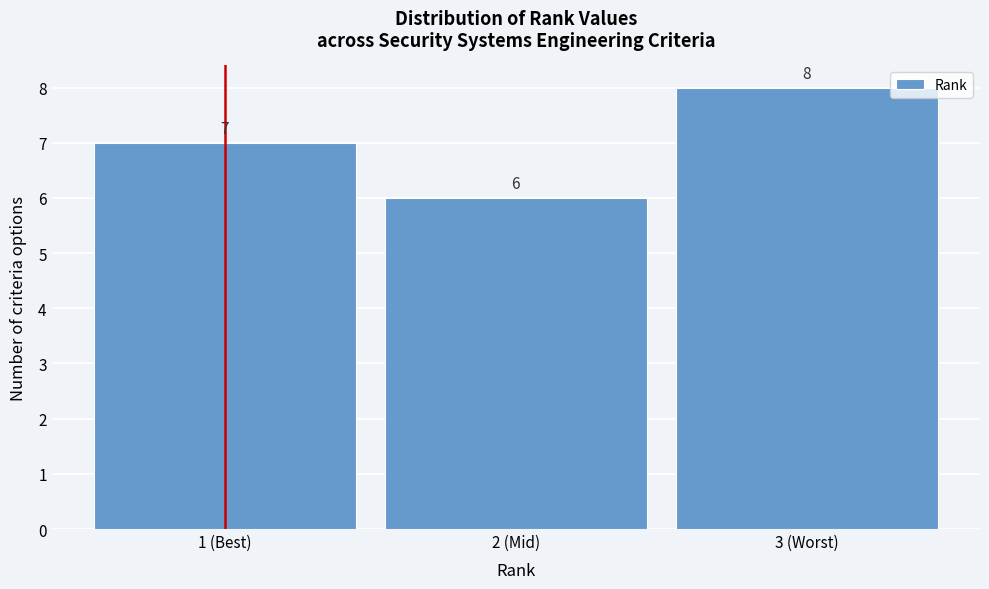

Reading right to left, what are all the values shown in this chart?

3 (Worst)=8	2 (Mid)=6	1 (Best)=7